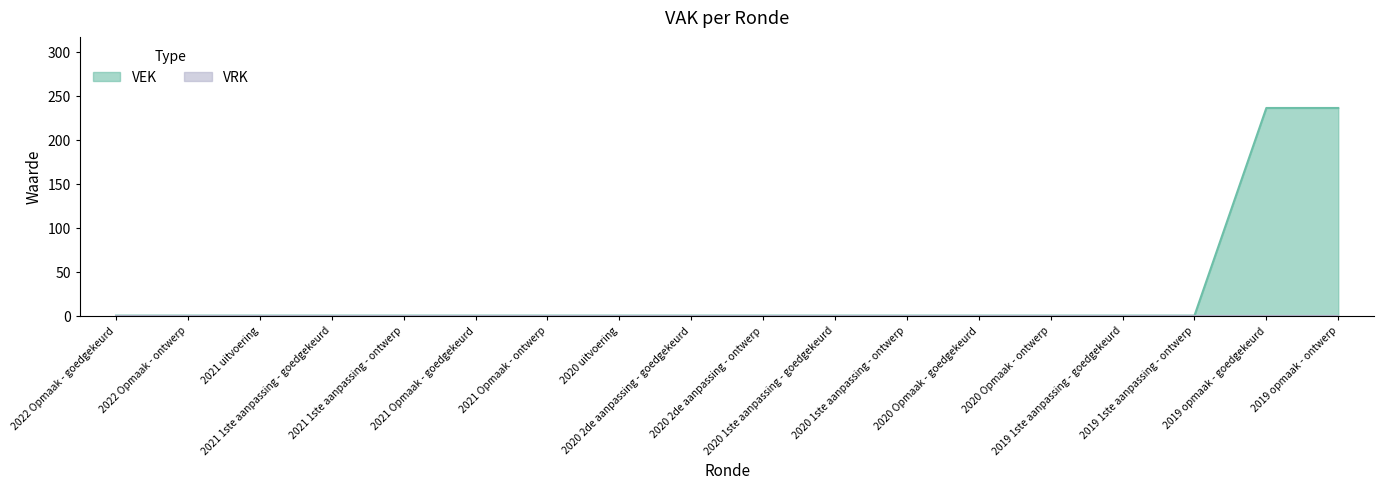

What is the difference between the maximum and minimum values?

236